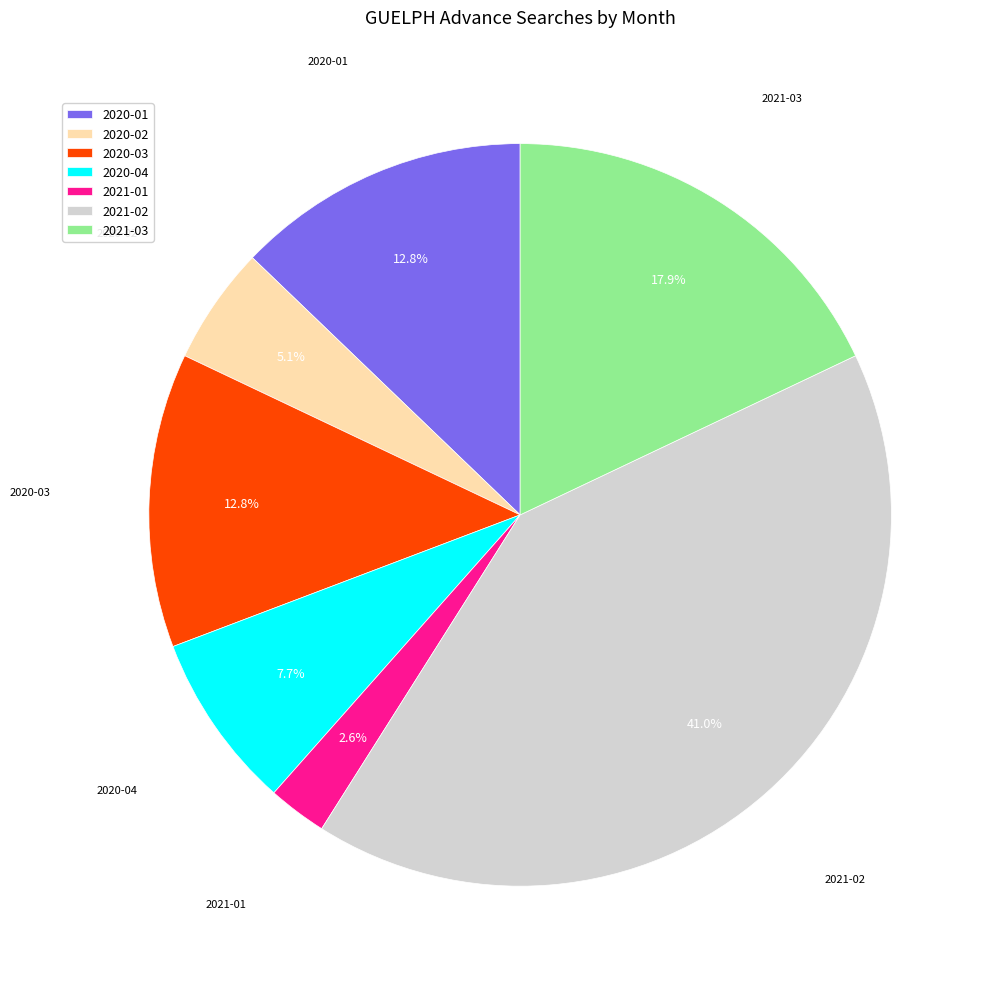

True or false: 2021-02 accounts for 51% of the total.

False